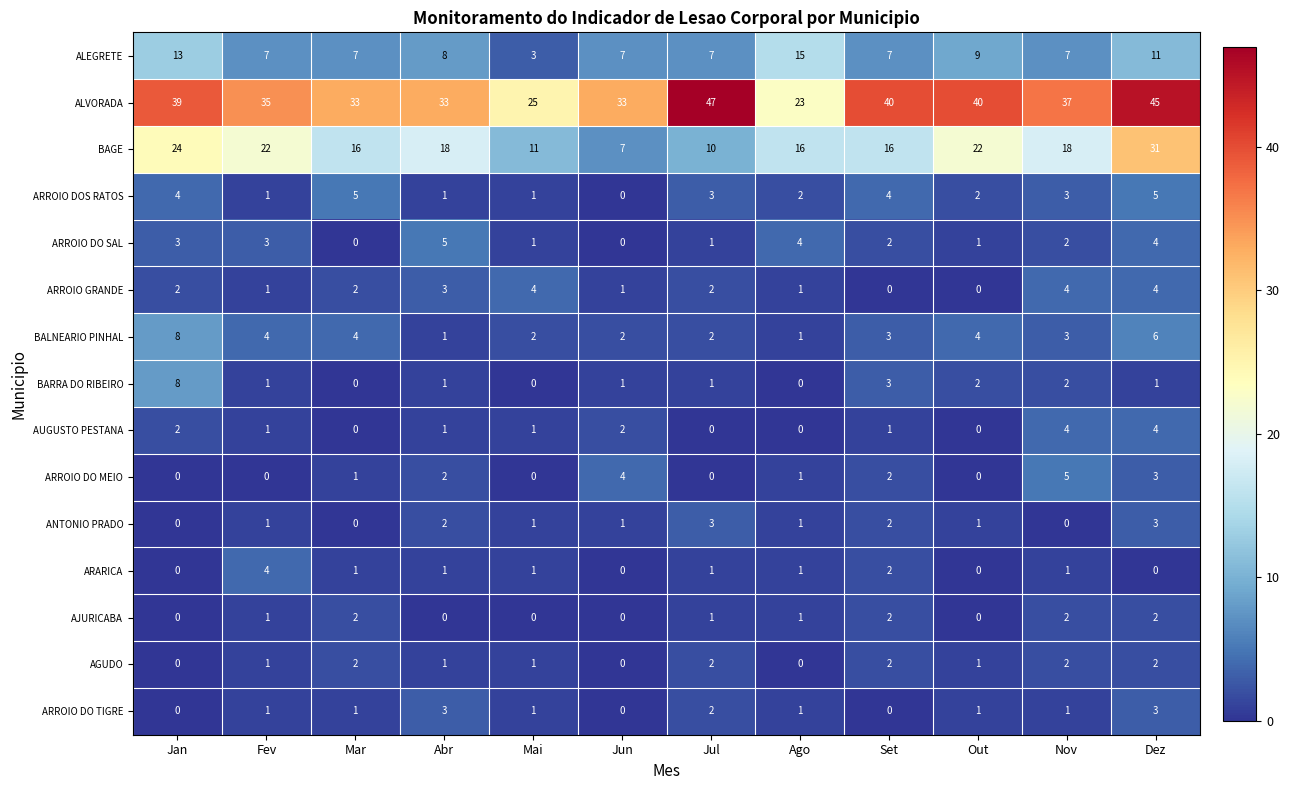

What is the total value across all series at Jun?

58